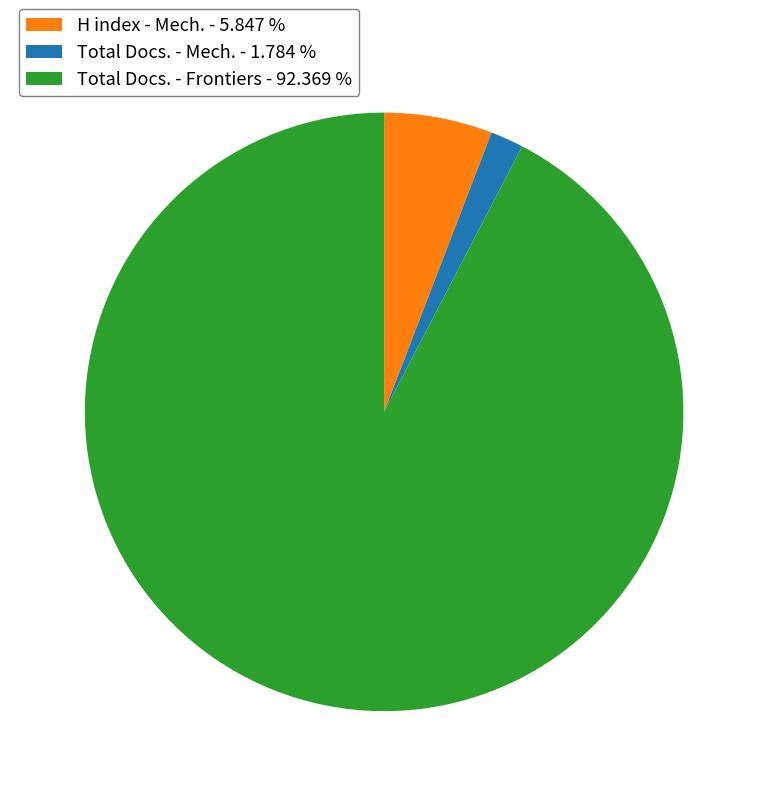

Which has a higher value, Total Docs. - Mech. - 1.784 % or H index - Mech. - 5.847 %?

H index - Mech. - 5.847 %